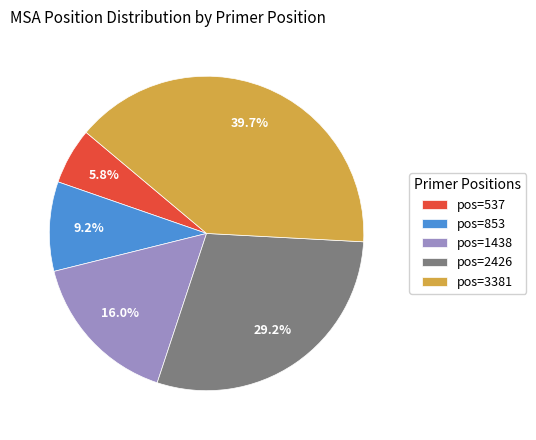

Which slice is the largest?

pos=3381